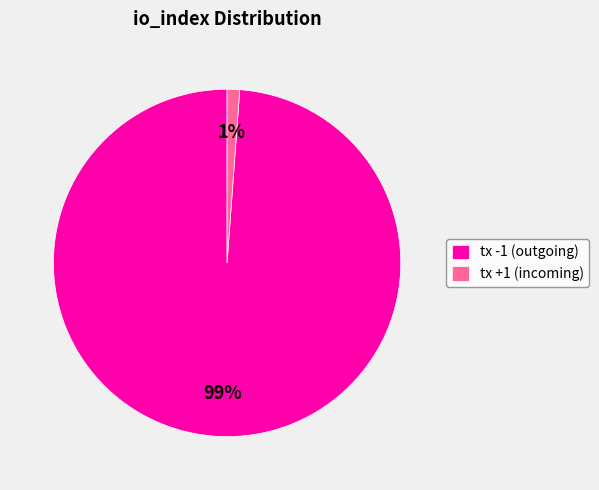

To the nearest percent, what is the combined percentage of tx +1 (incoming) and tx -1 (outgoing)?

100%